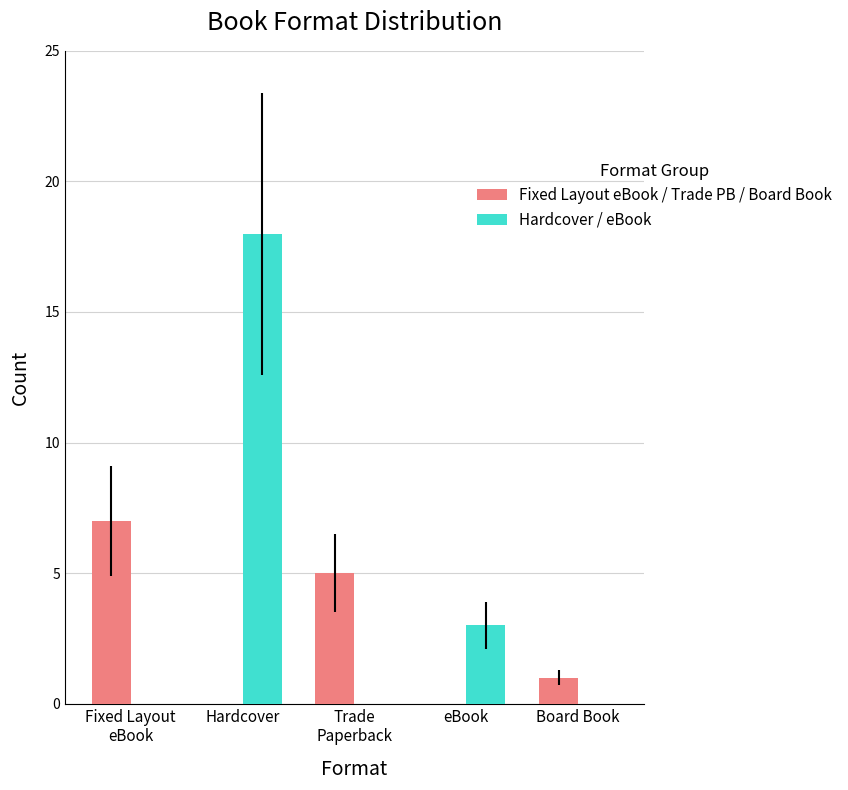

What is the sum of all Fixed Layout eBook / Trade PB / Board Book values?

13